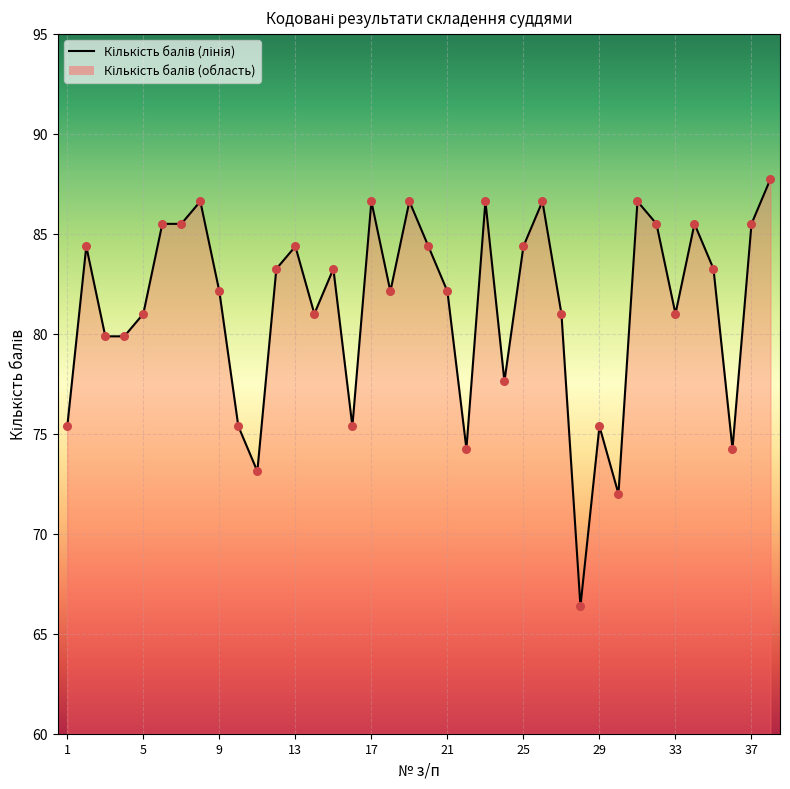

What is the greatest value displayed?

87.8